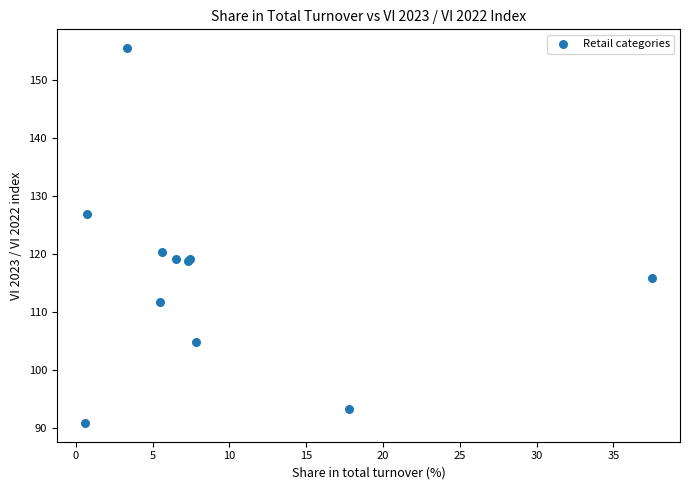

What Y value in the scatter plot is closest to 123?

120.3